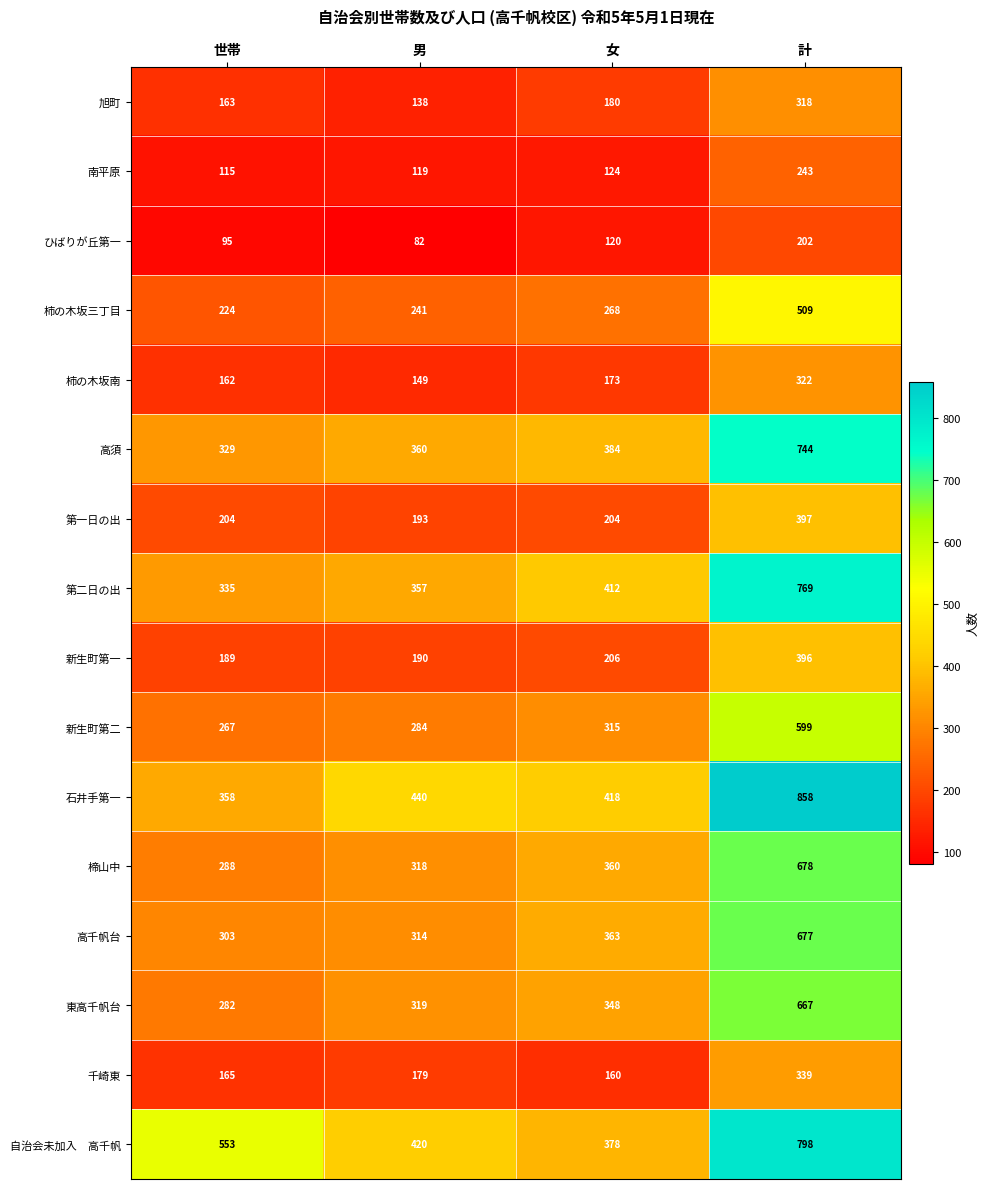

List the labels in order of 高千帆台 value, largest first.

計, 女, 男, 世帯